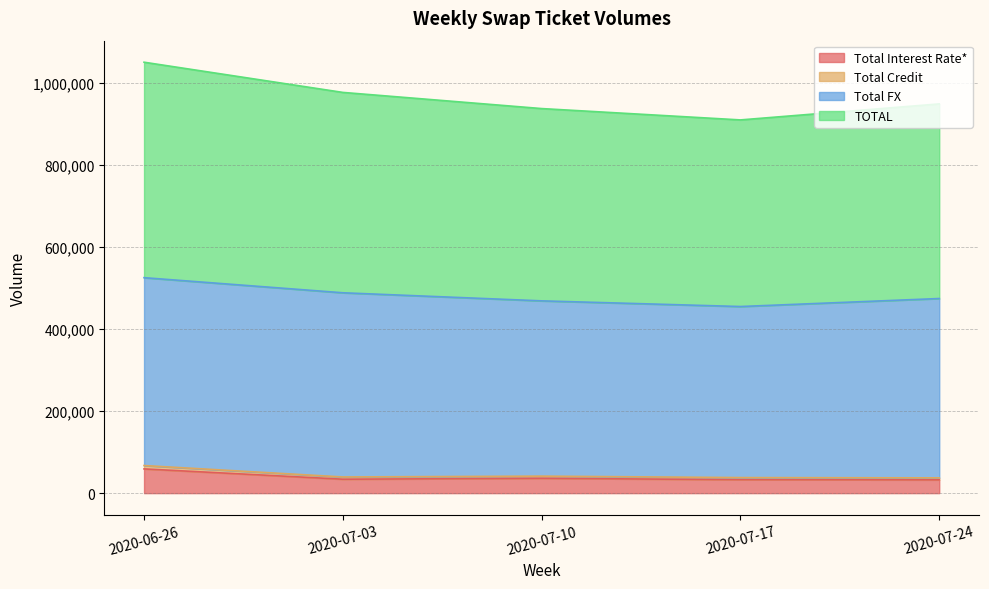

Where is the first local minimum for Total Credit?

2020-07-03